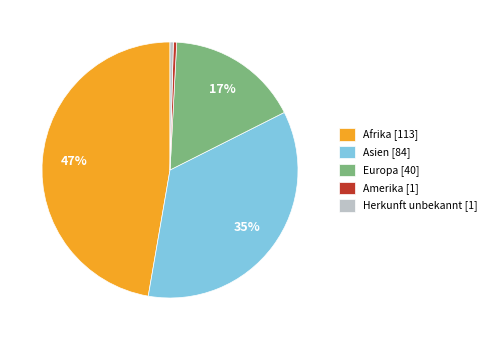

Do Europa and Amerika together represent more than half of the pie?

No